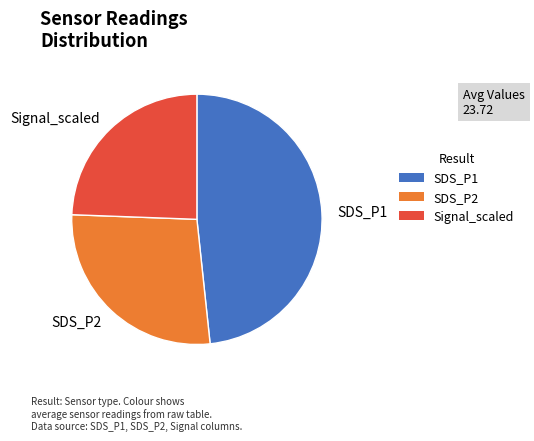

Do Signal_scaled and SDS_P2 together represent more than half of the pie?

Yes